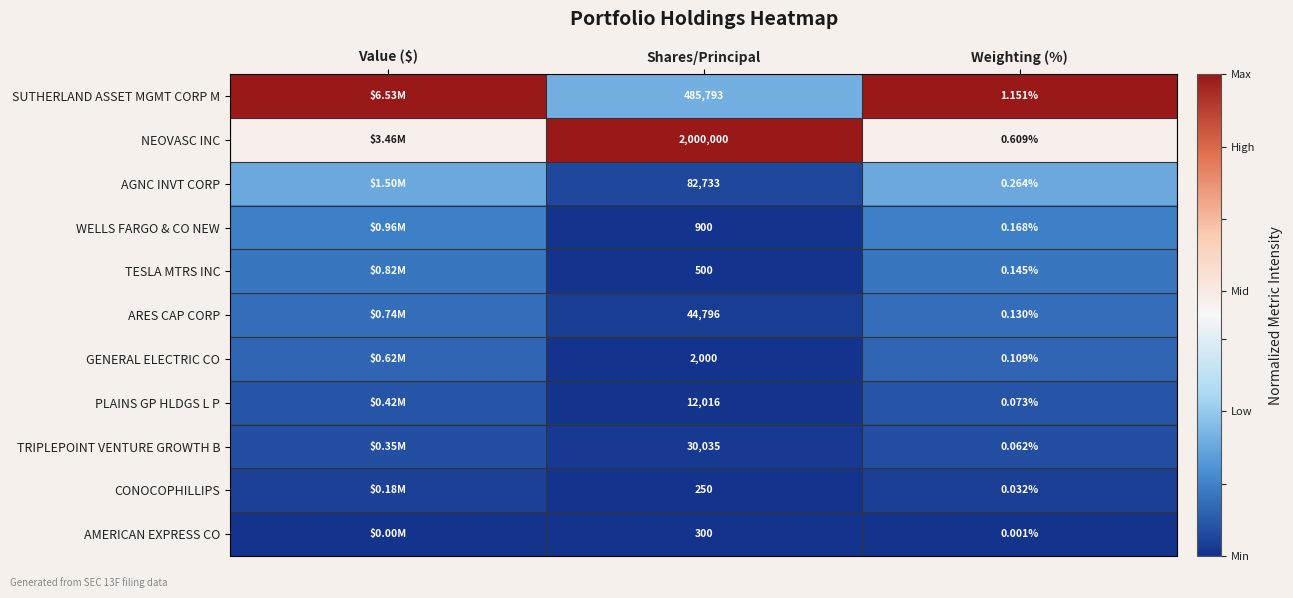

Which category has the lowest value across all series?

Shares/Principal